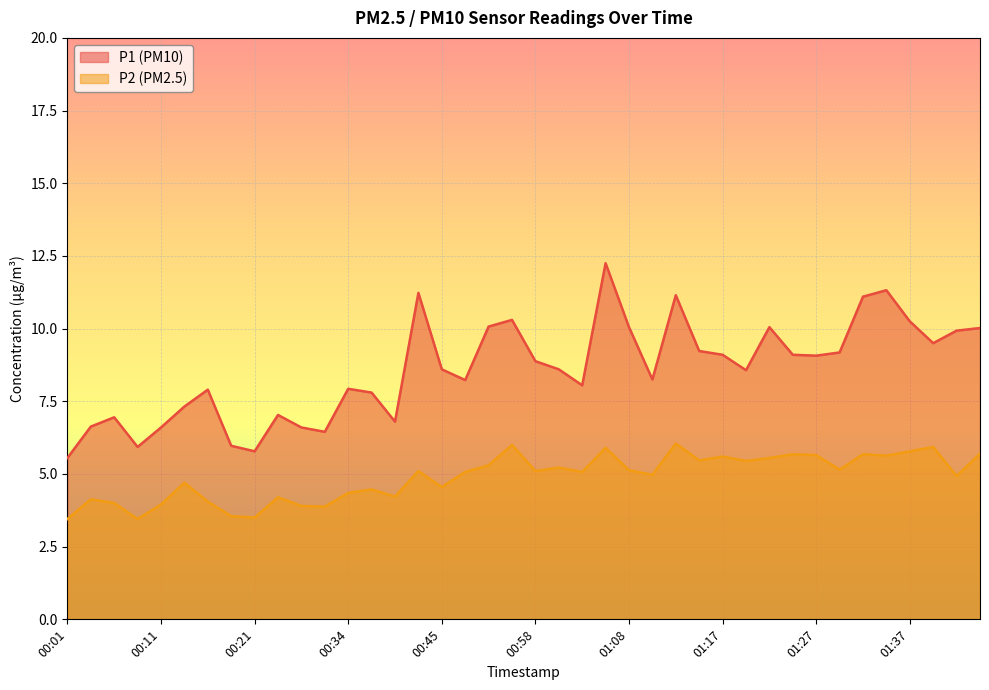

At how many categories does at least one series exceed 6?

36